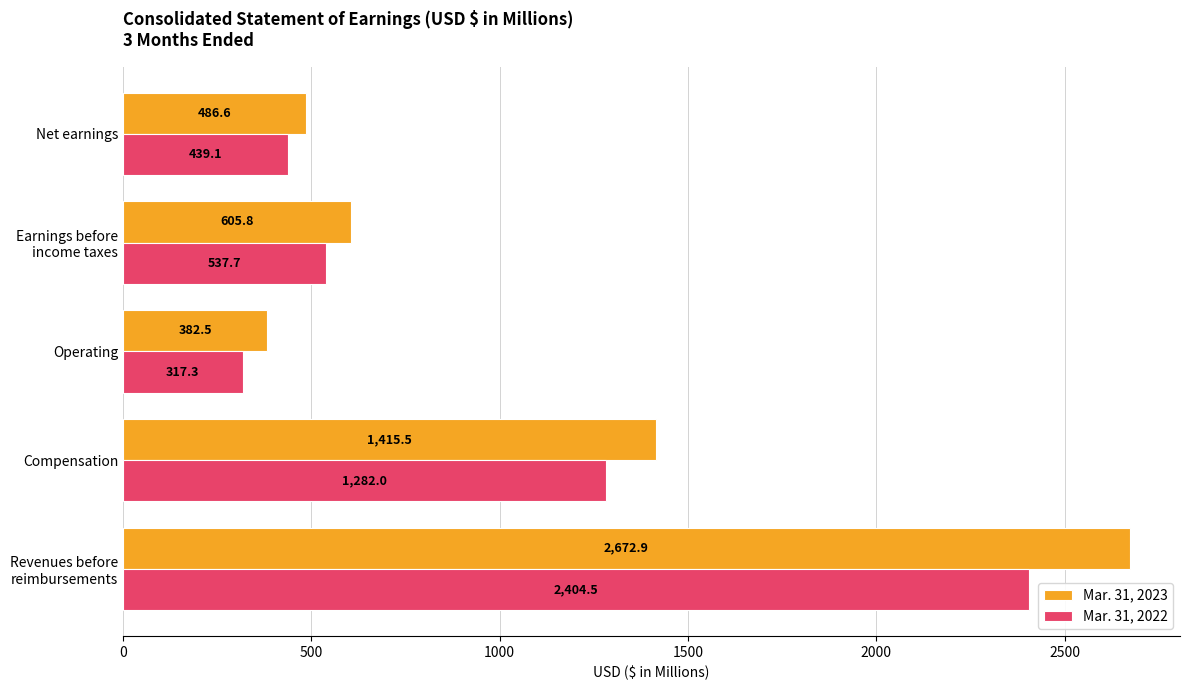

True or false: Mar. 31, 2022 has a value of 507.7 at Operating.

False